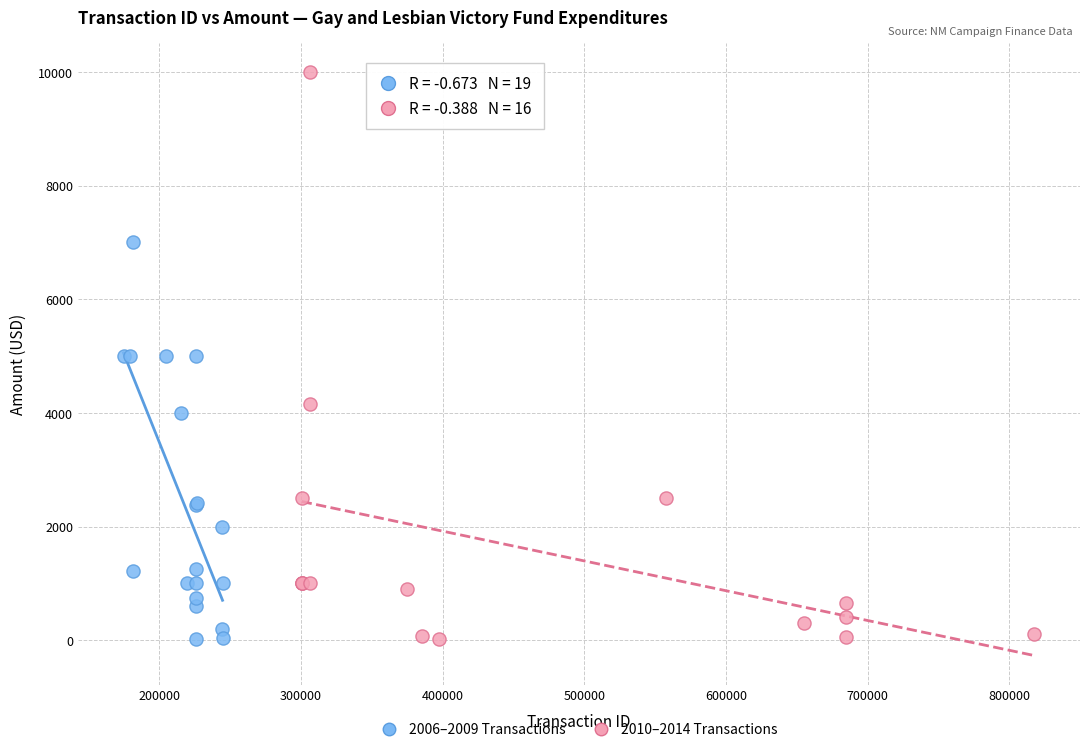

Which series contains the highest Y value?

2010–2014 Transactions